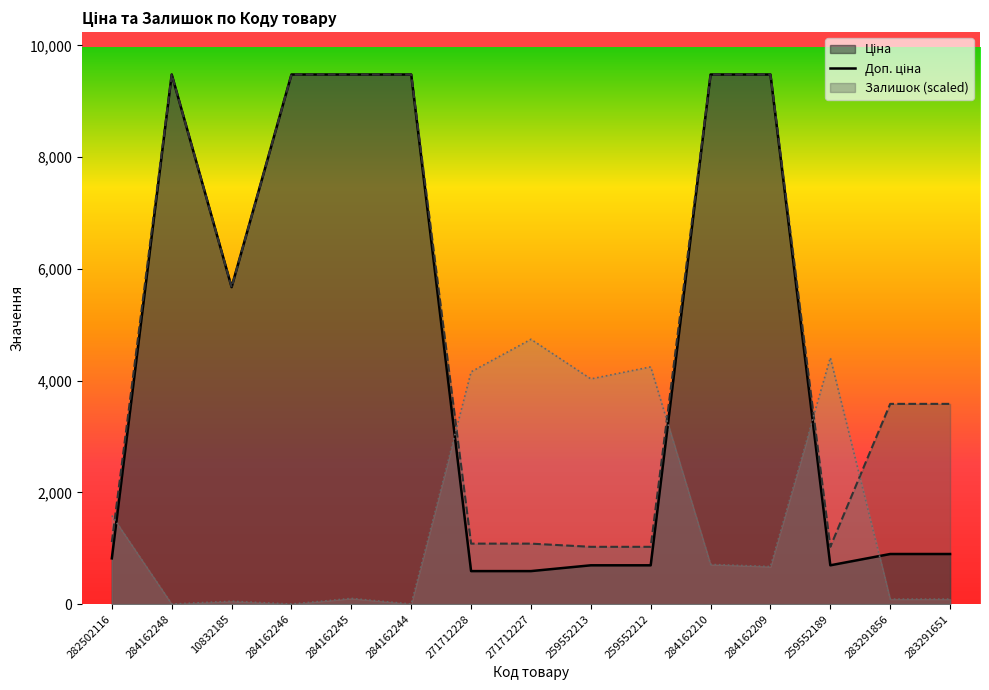

Rank the categories by Залишок value from lowest to highest.

284162248, 284162246, 284162244, 10832185, 283291856, 283291651, 284162245, 284162209, 284162210, 282502116, 259552213, 271712228, 259552212, 259552189, 271712227